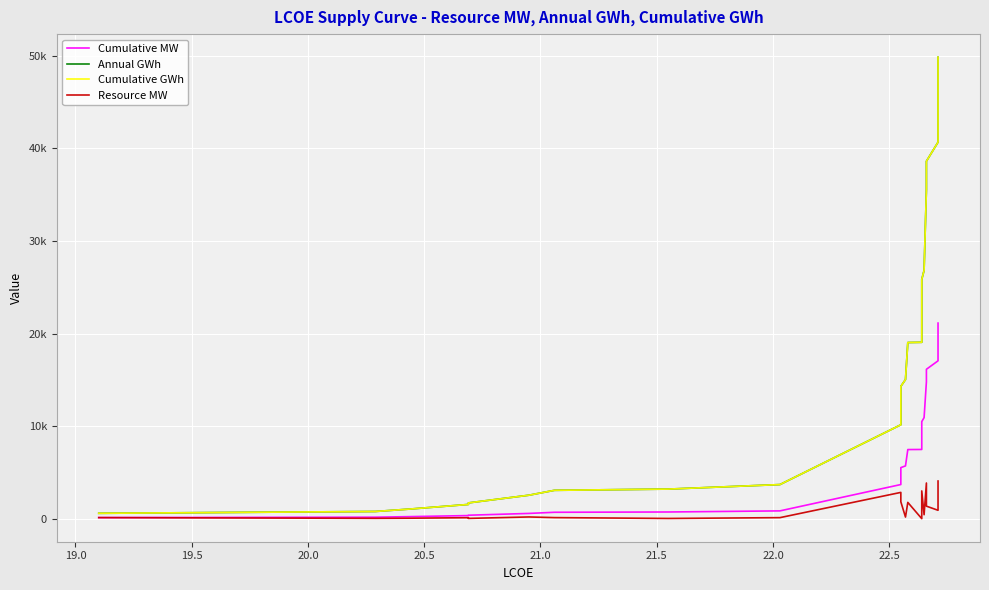

At how many categories does at least one series exceed 8934?

11